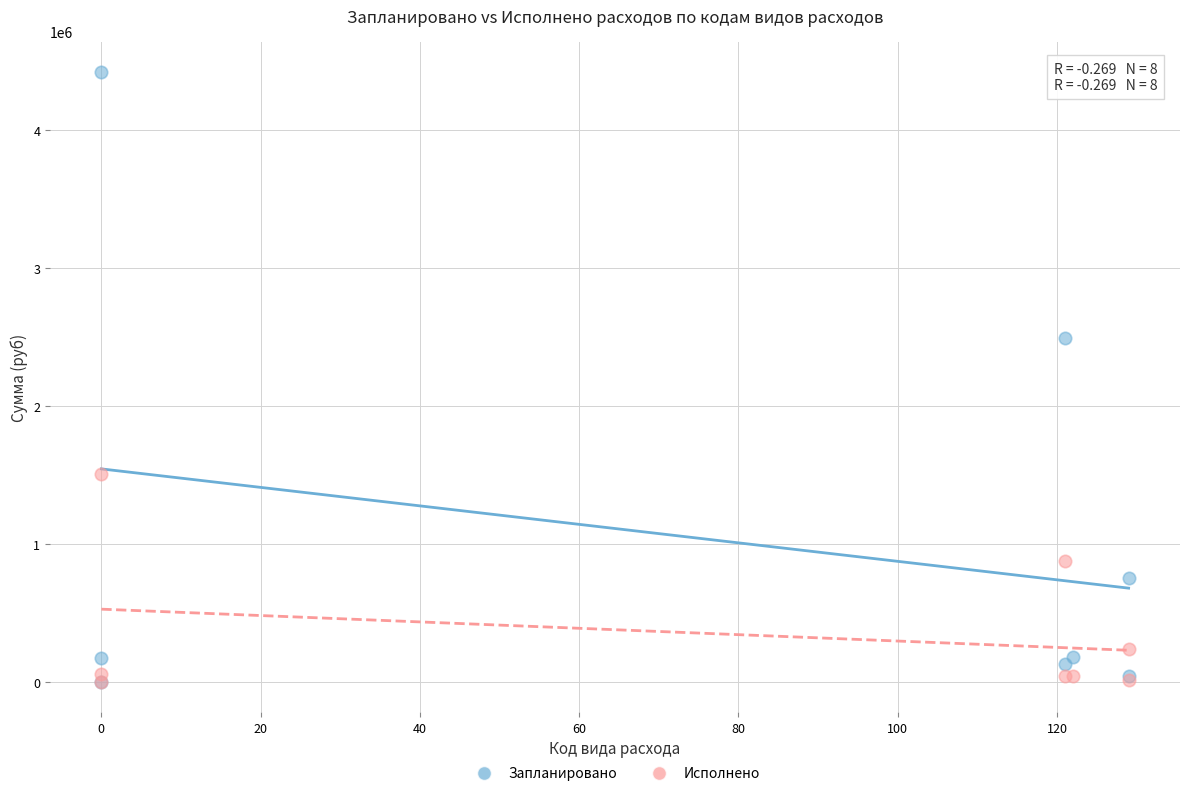

Which series has the largest Y range (max minus min)?

Запланировано